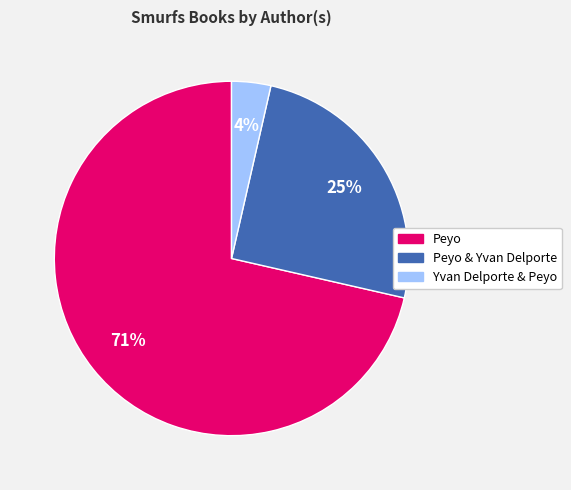

The Peyo & Yvan Delporte slice represents 25% of the pie. True or false?

True